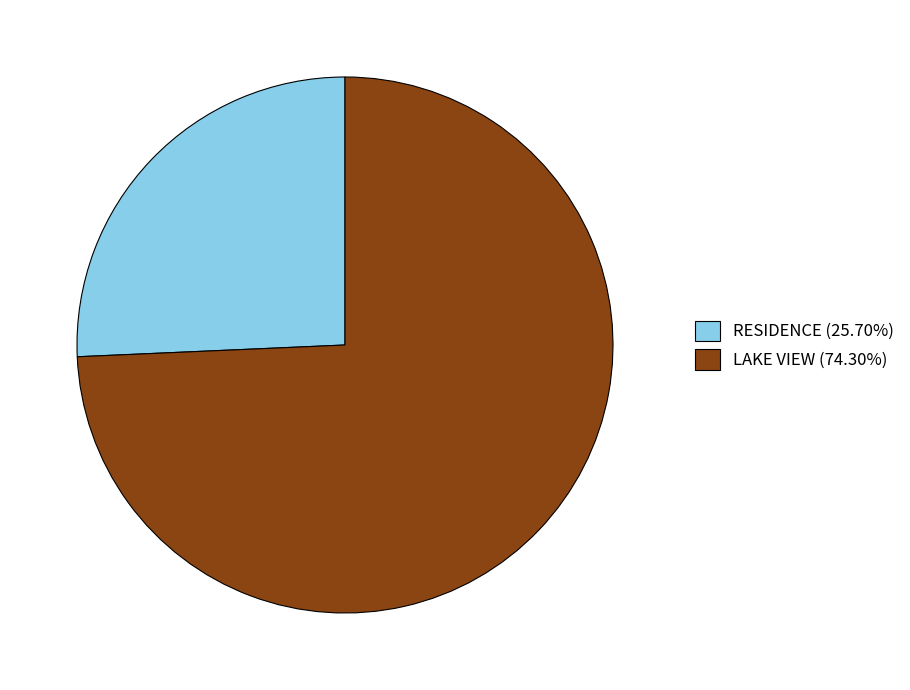

Is it true that LAKE VIEW is 69% of the pie?

False